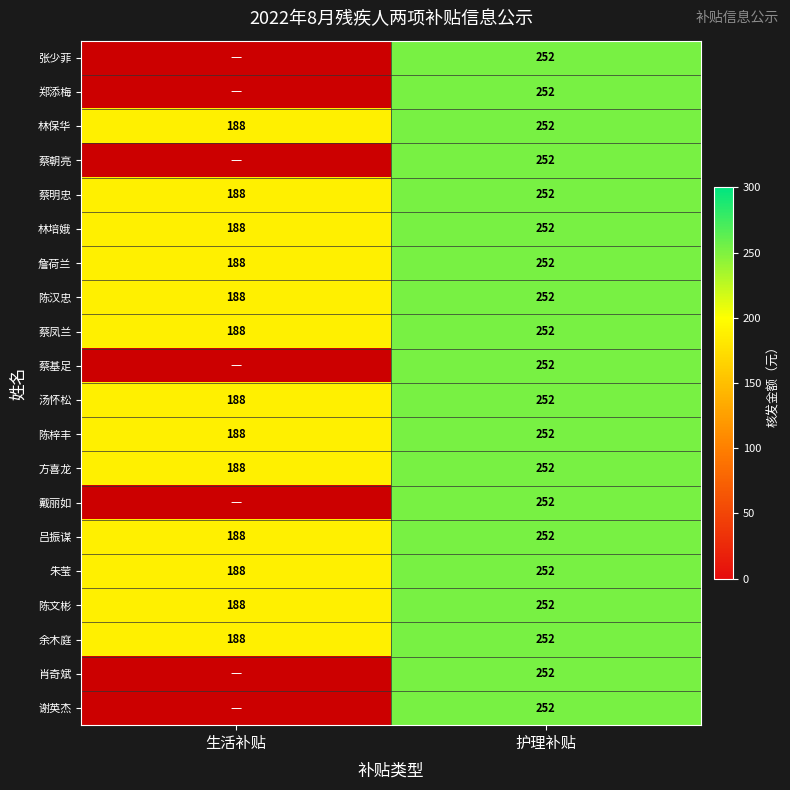

How many series are shown in this chart?

20